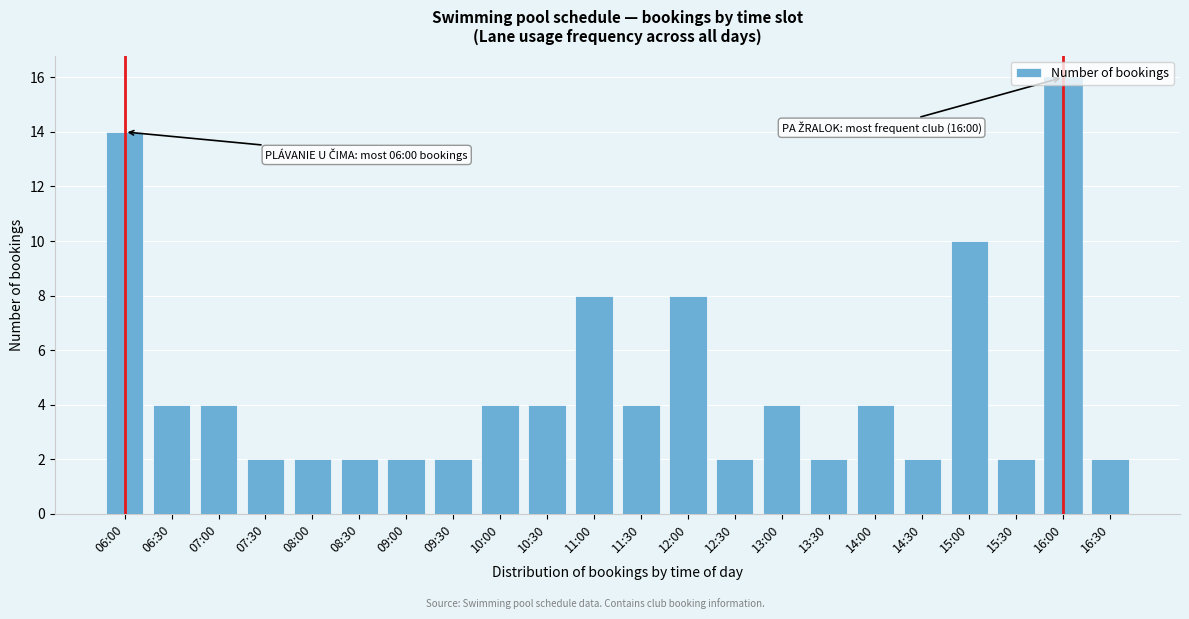

What is the ratio of the value at 12:00 to the value at 12:30?

4.0